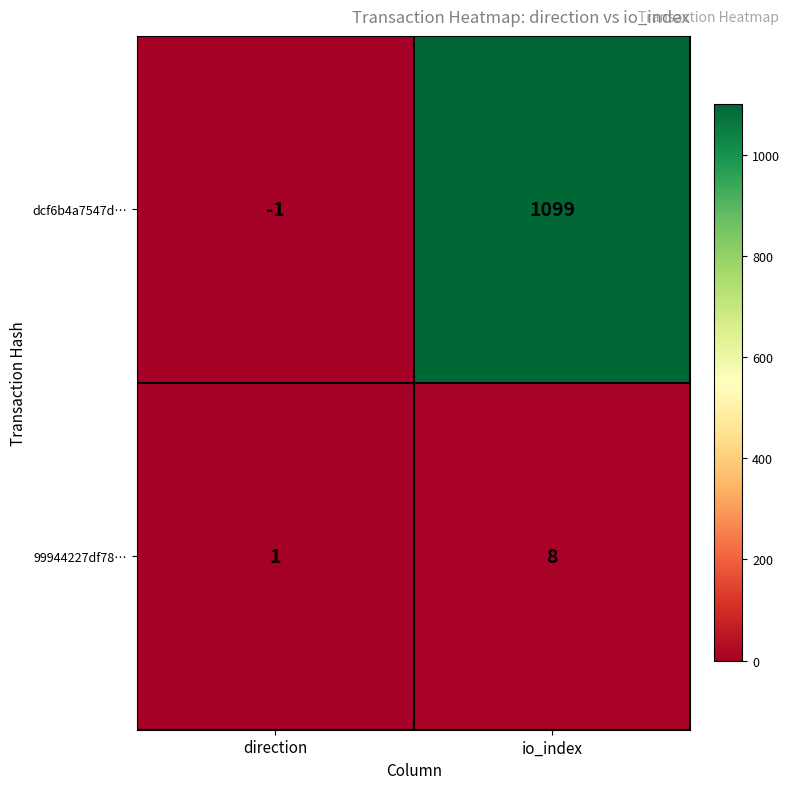

How many data points in dcf6b4a7547d… are less than 1099?

1